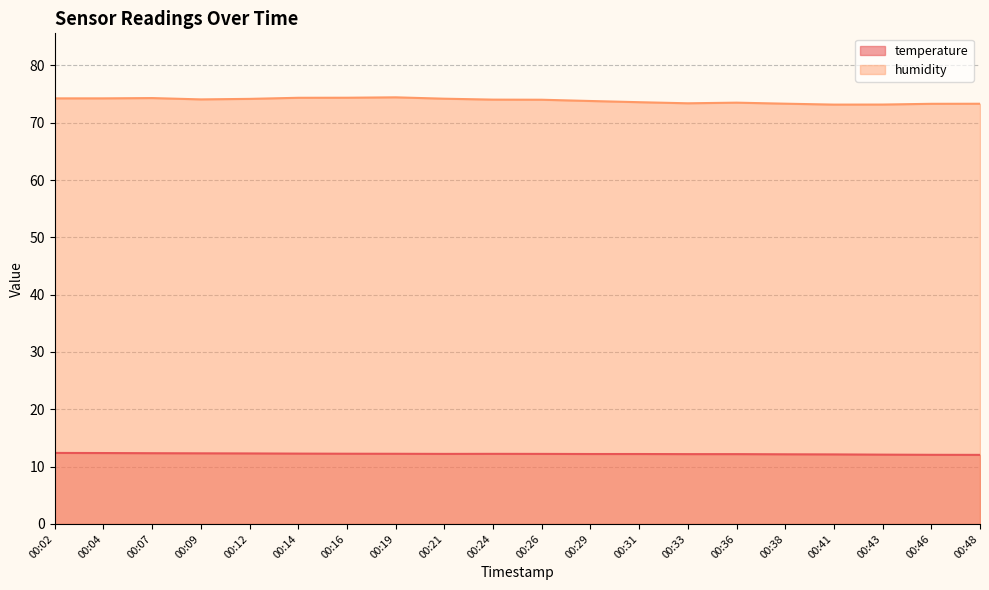

At 00:04, list the series in order from smallest to largest.

temperature, humidity